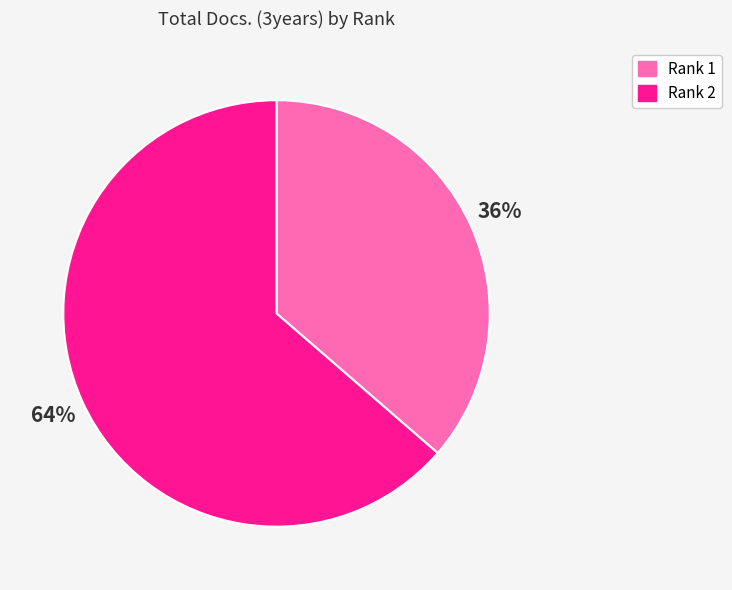

To the nearest percent, what is the average slice percentage?

50%